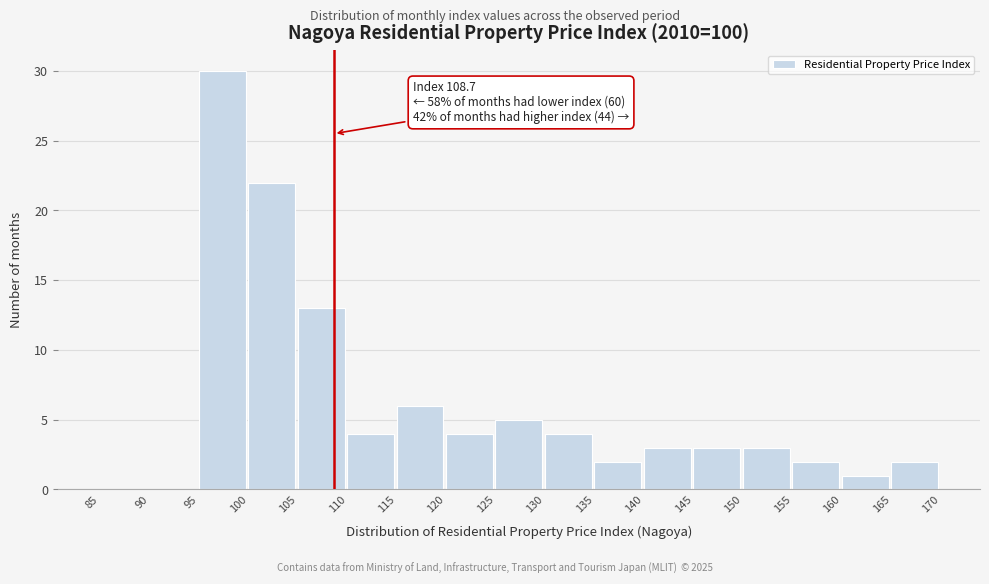

Which range on the x-axis has the tallest bar?

95 to 100